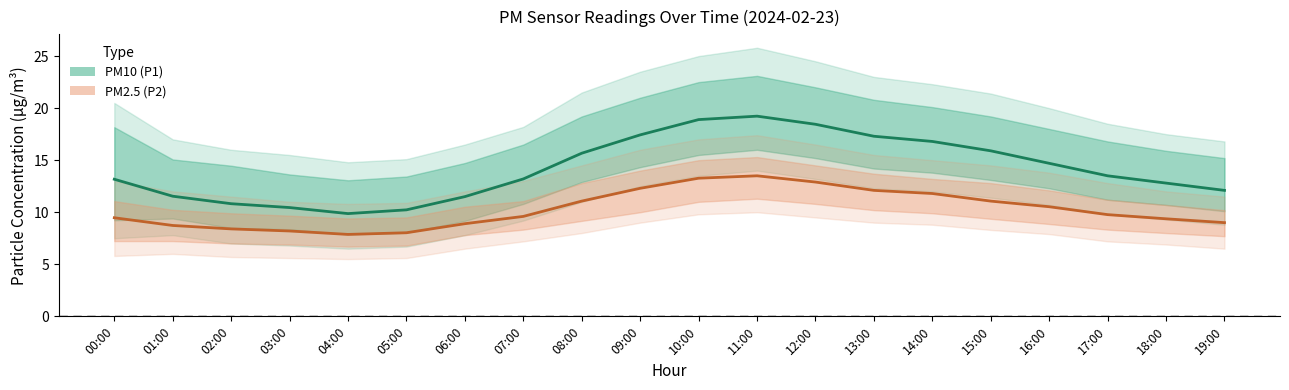

Which series has the widest spread of values?

PM10 (P1)